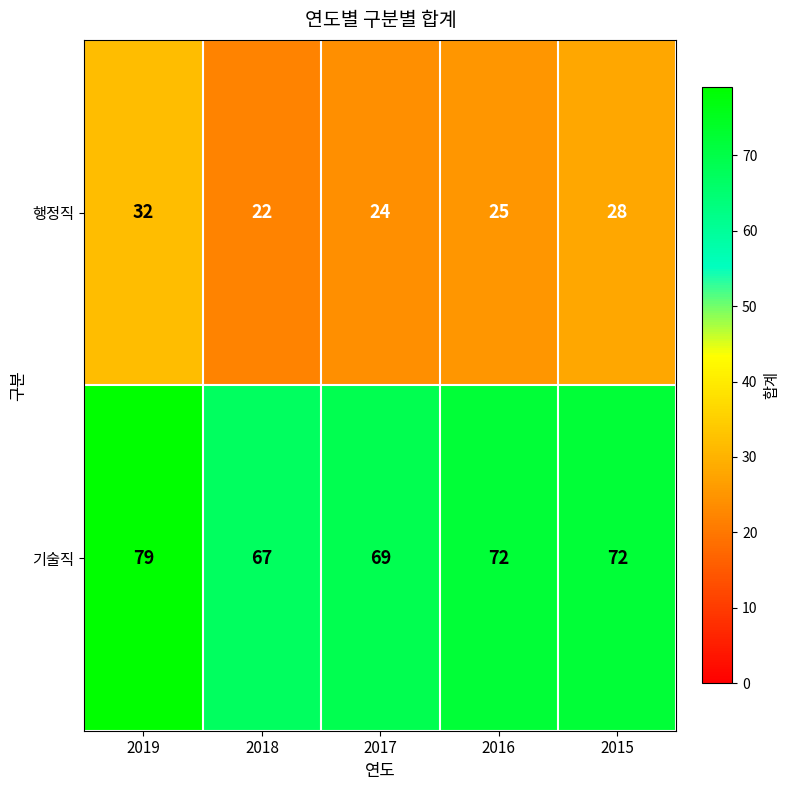

Reading left to right, transcribe all the data shown in this chart.

행정직: 32	22	24	25	28
기술직: 79	67	69	72	72